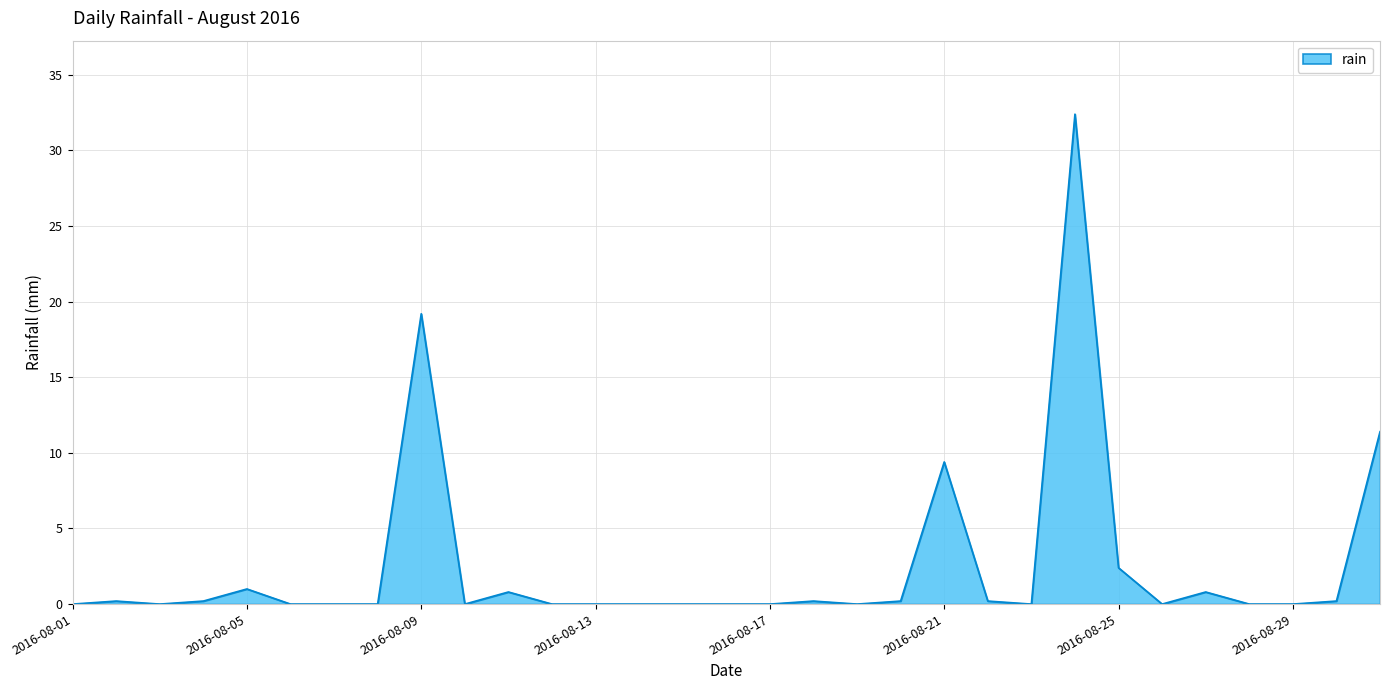

What is the maximum value shown in the chart?

32.4